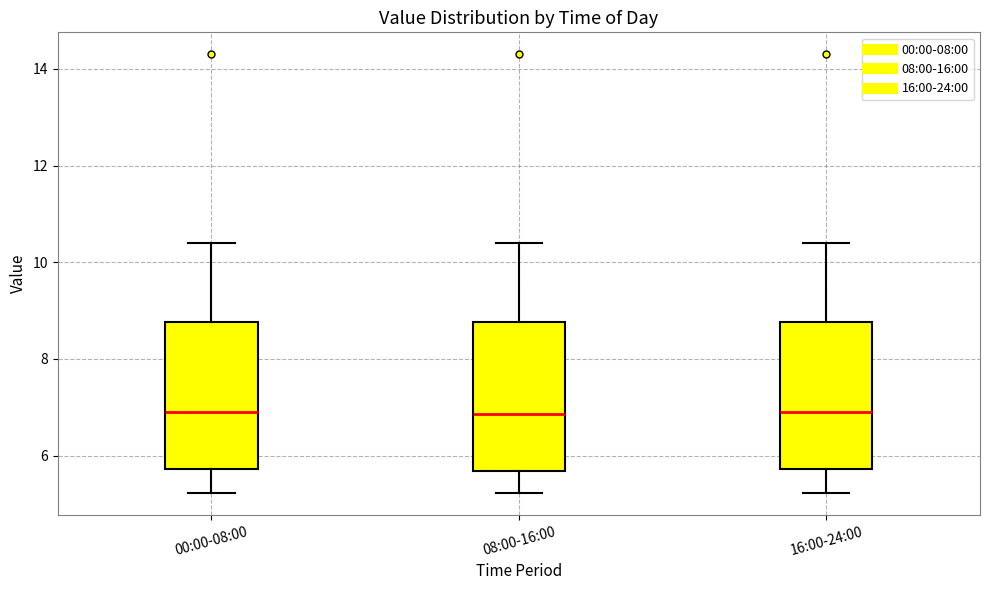

Reading left to right, transcribe this box plot: for each box, give where its median line is, the range the box spans, and where its two whiskers end, as read against the y-axis. The values are not printed on the chart, so give them approximately, as read against the axis.

00:00-08:00: median 7.0, box 5.8 to 8.8, whiskers 5.2 to 10.4
08:00-16:00: median 6.8, box 5.6 to 8.8, whiskers 5.2 to 10.4
16:00-24:00: median 7.0, box 5.8 to 8.8, whiskers 5.2 to 10.4